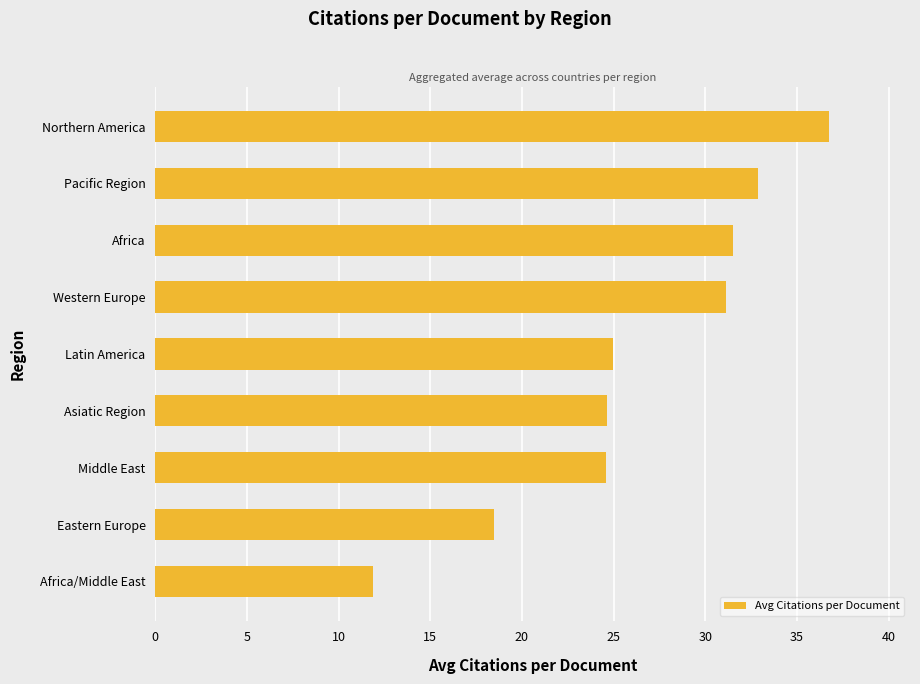

Which category has the highest value across all series?

Northern America